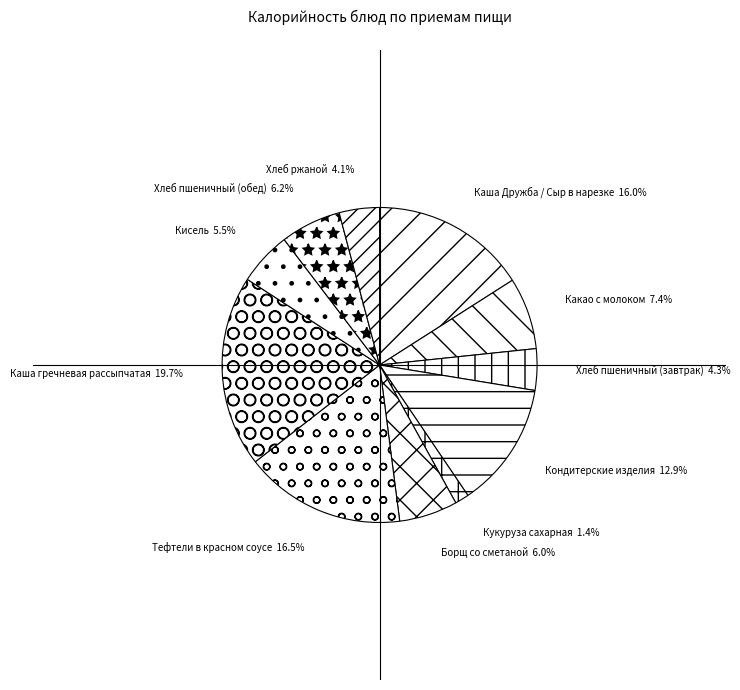

What is the ratio of the value at Тефтели в красном соусе to the value at Каша Дружба / Сыр в нарезке?

1.0